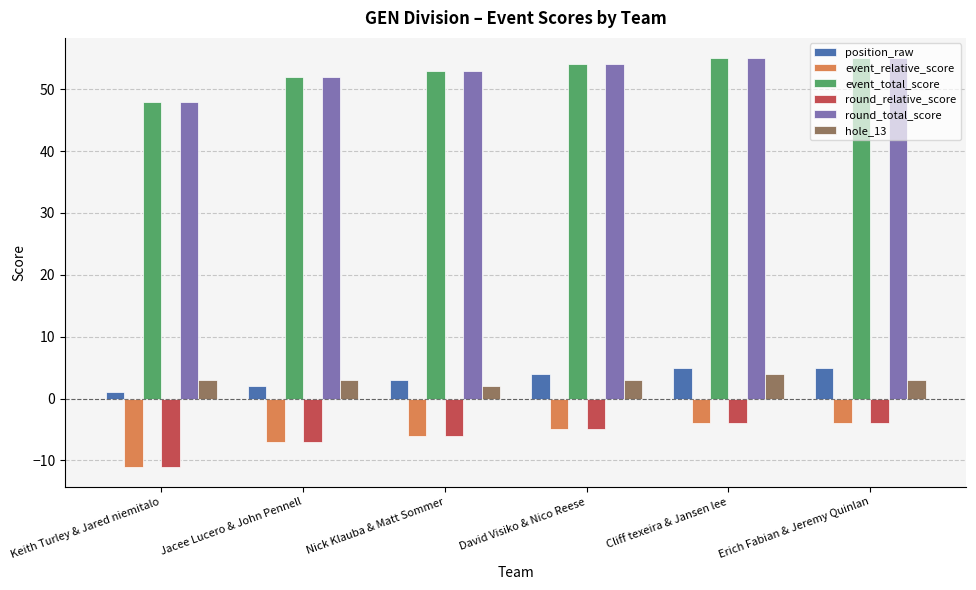

What is the lowest value of the position_raw series?

1